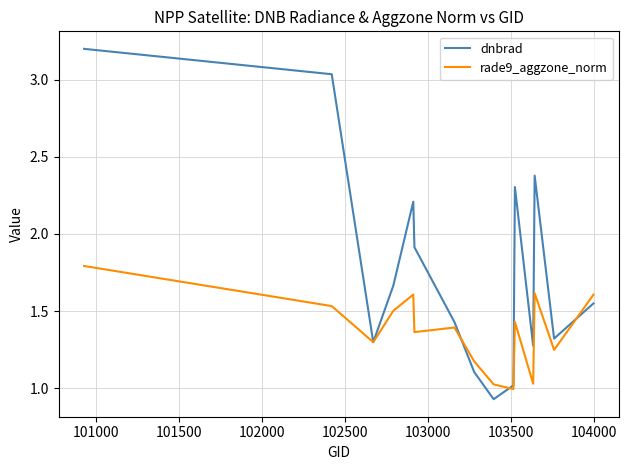

Rank the series by their average value, from highest to lowest.

dnbrad, rade9_aggzone_norm